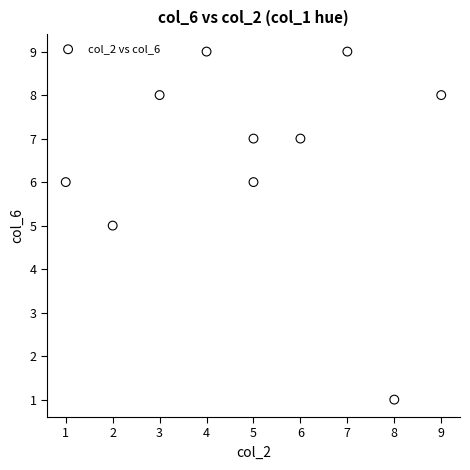

What is the range of Y values (max minus min)?

8